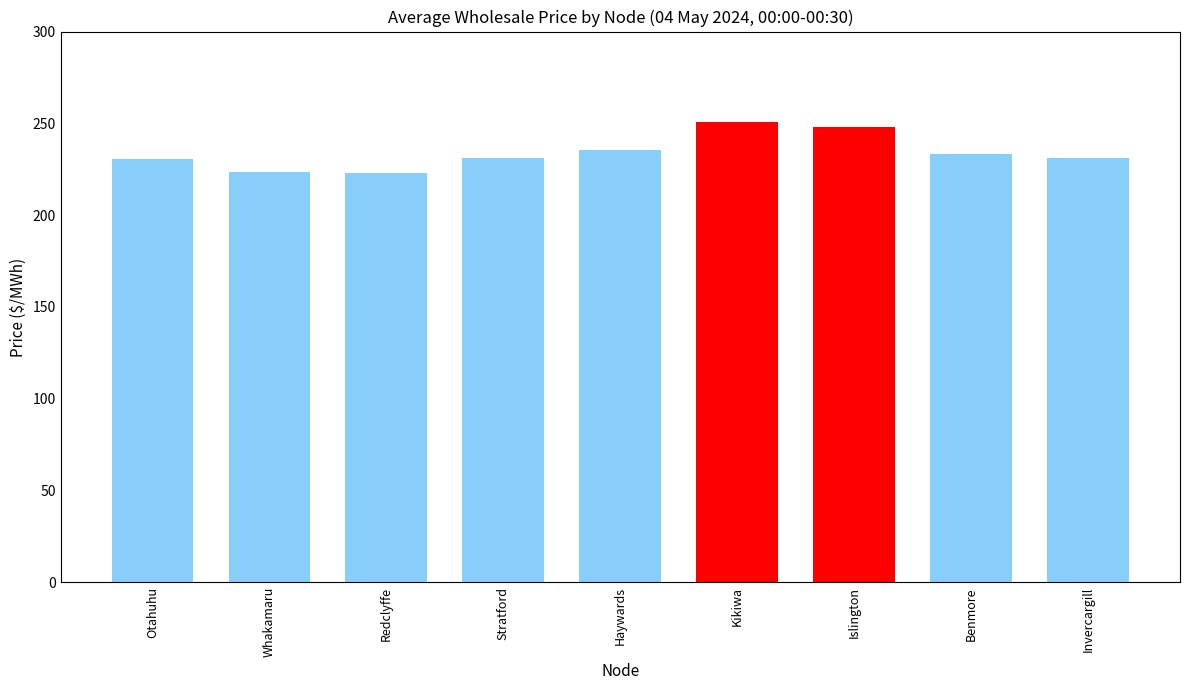

What is the smallest value displayed?

223.2